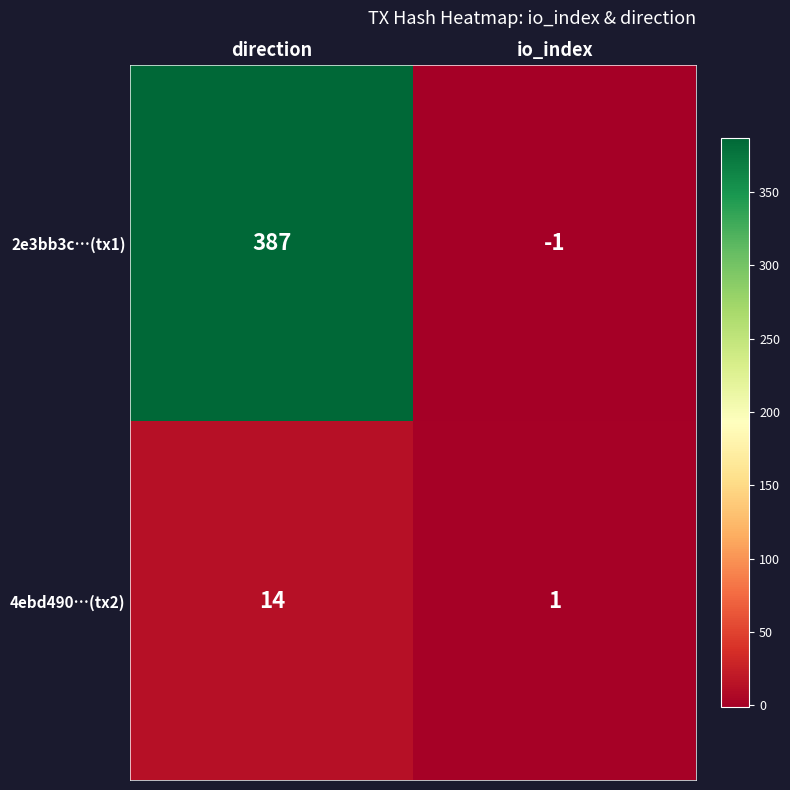

What is the average value of the 4ebd490…(tx2) series?

8